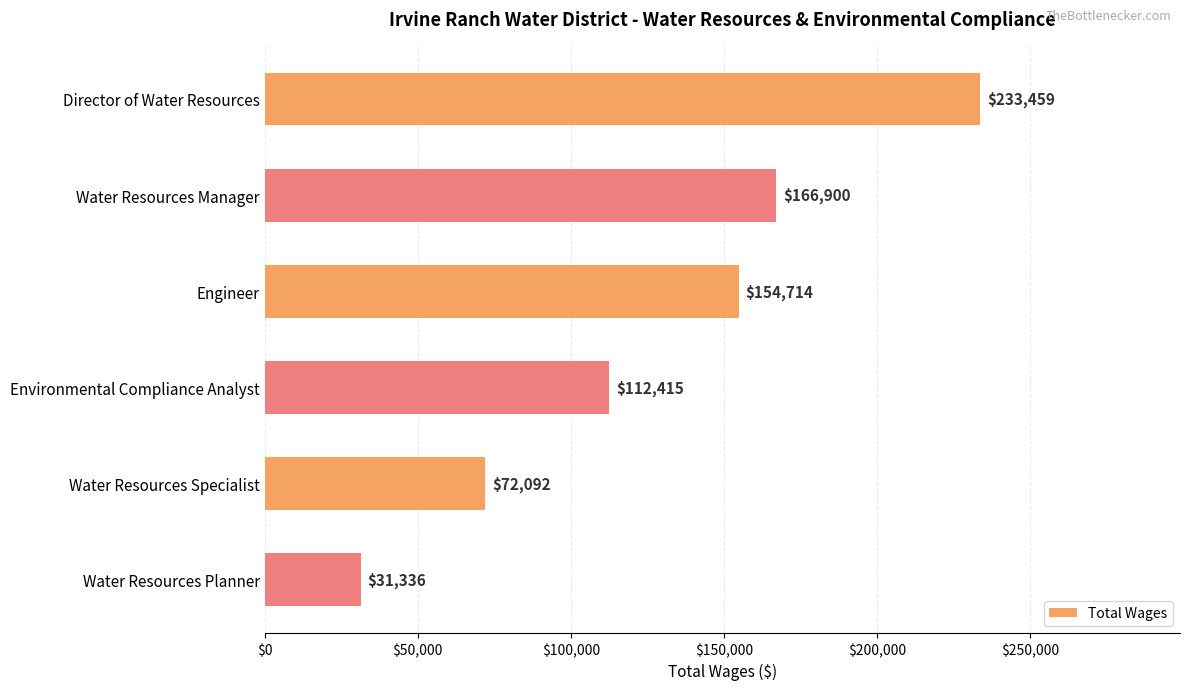

At which category does the chart reach its minimum across all series?

Water Resources Planner